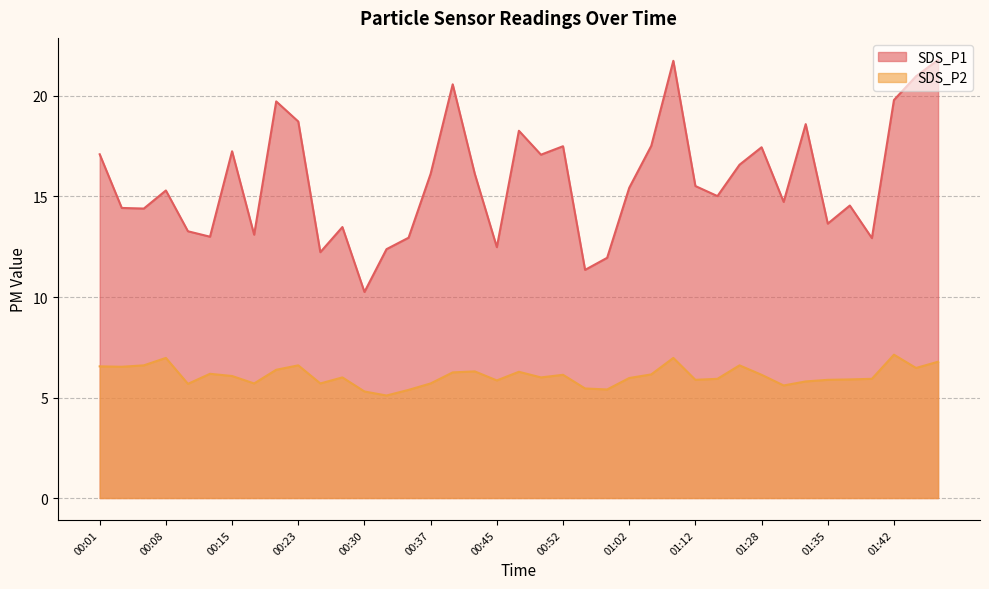

Rank the series at 01:40 from lowest to highest value.

SDS_P2, SDS_P1